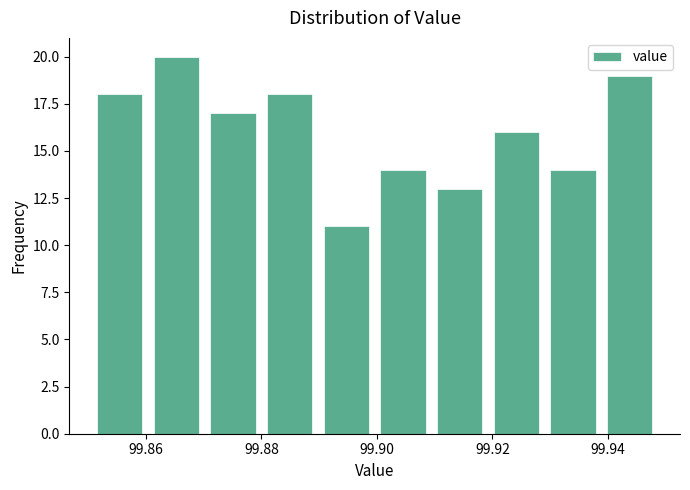

Reading left to right, list every bar in this chart as the range it spans on the x-axis followed by its height. Neither the bar edges nor the heights are printed on the chart, so give them approximately, as read against the axes.

99.850 to 99.860: 18
99.860 to 99.870: 20
99.870 to 99.880: 17
99.880 to 99.890: 18
99.890 to 99.900: 11
99.900 to 99.910: 14
99.910 to 99.920: 13
99.920 to 99.930: 16
99.930 to 99.938: 14
99.938 to 99.948: 19